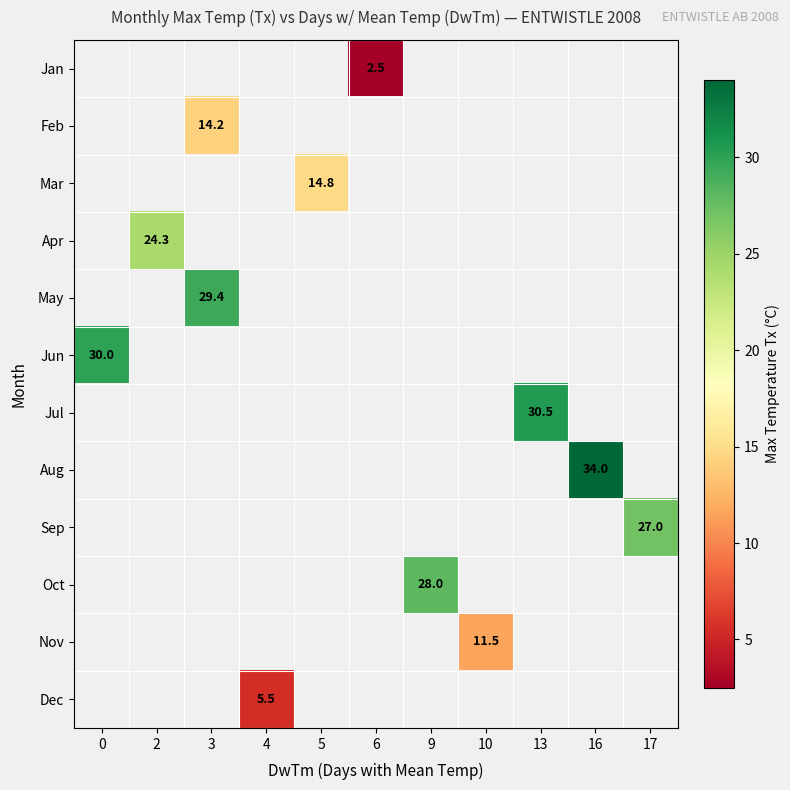

Between 2 and 16, which is larger?

16